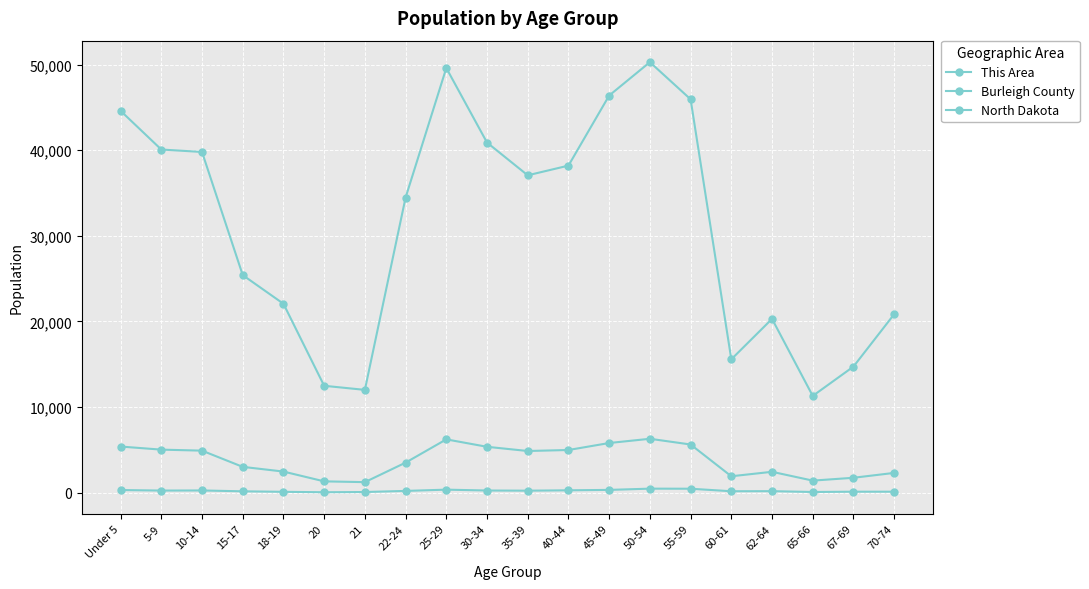

Rank the series at 67-69 from highest to lowest value.

North Dakota, Burleigh County, This Area